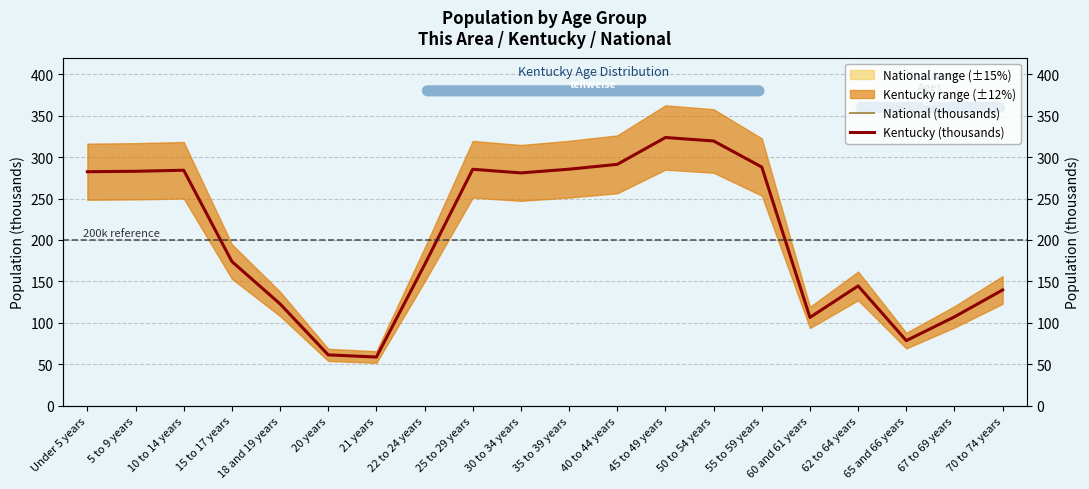

Between 5 to 9 years and 67 to 69 years, which series saw the biggest shift?

National (thousands)